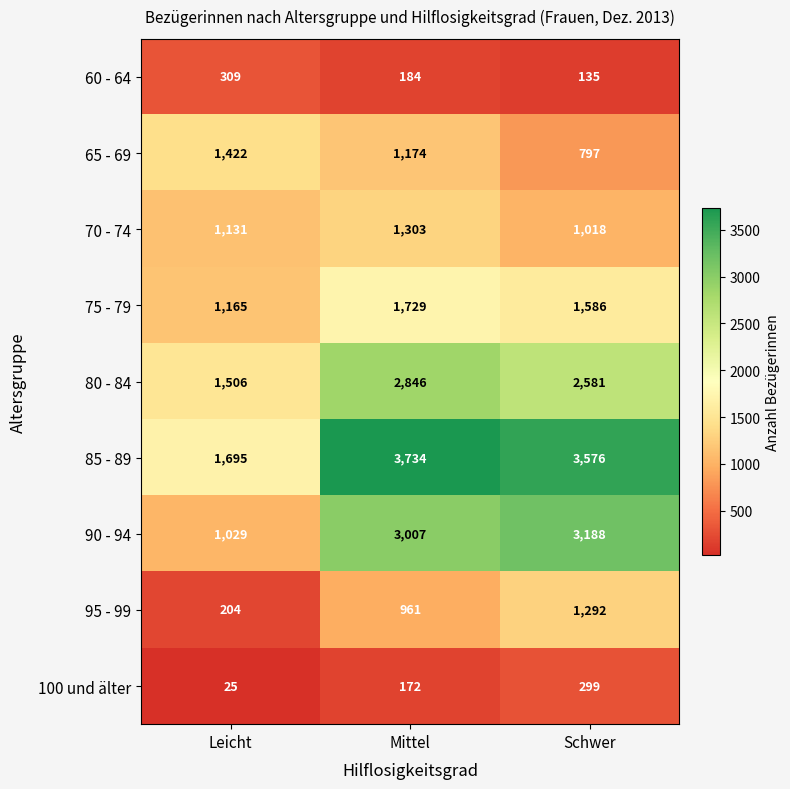

Which series has the largest range (max minus min)?

90 - 94